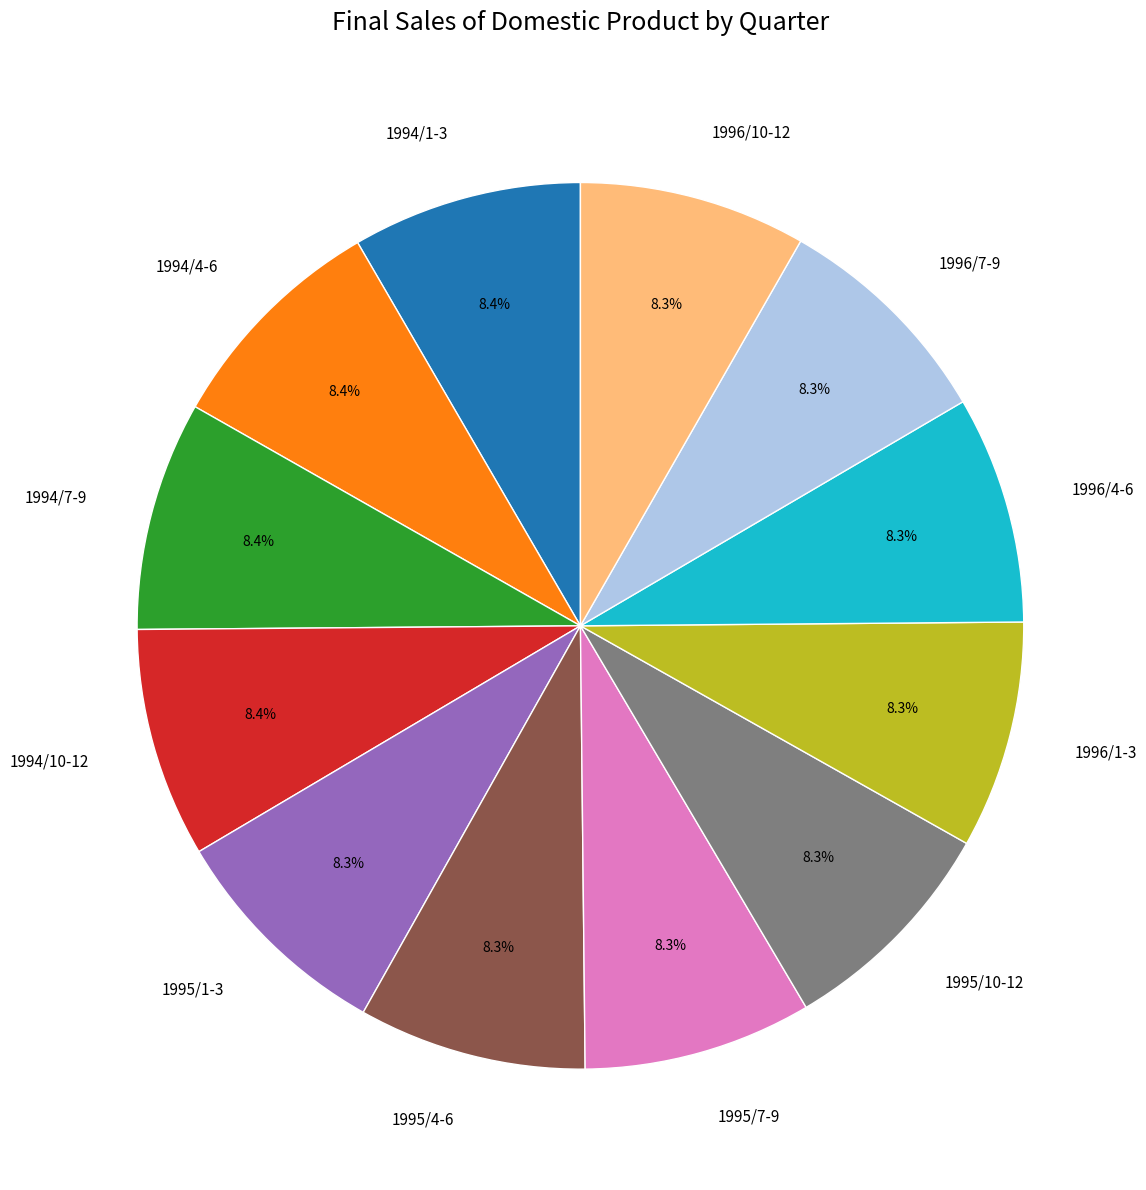

Approximately how many times larger is the value at 1995/7-9 compared to 1996/10-12?

1.0